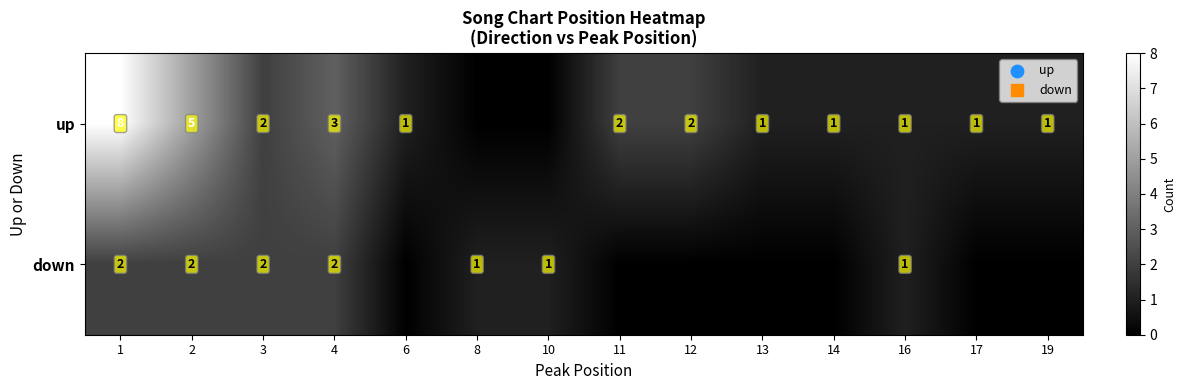

True or false: down has a value of 1 at 16.

True